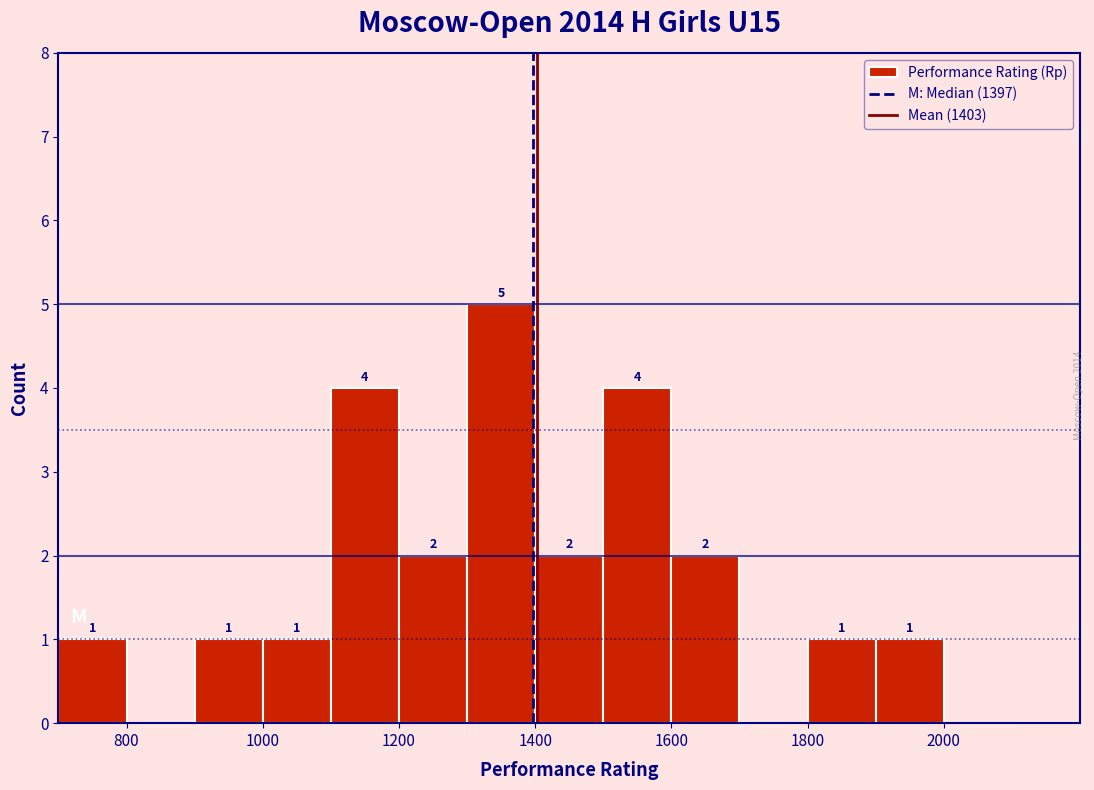

Over which range of the x-axis is the bar tallest?

1300 to 1400